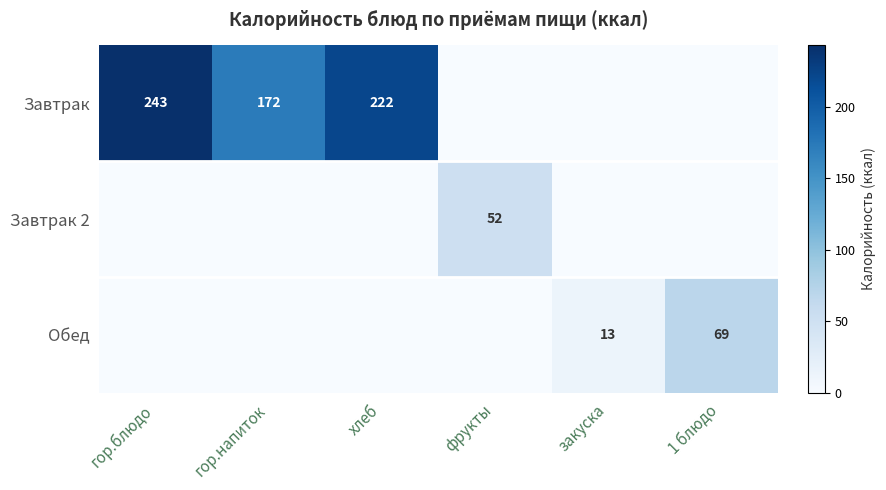

Is it true that Обед equals 6 at закуска?

False